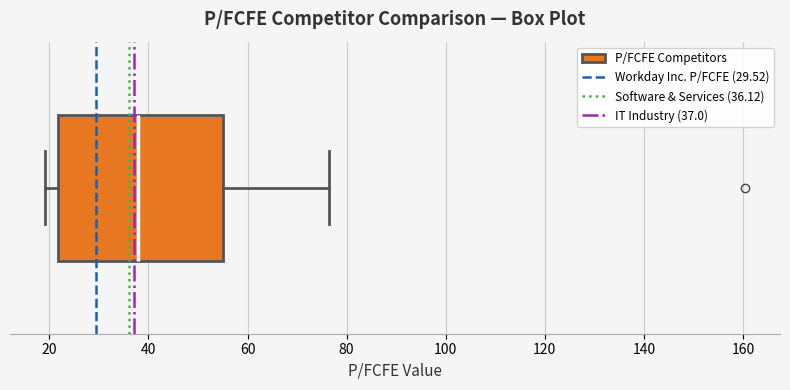

Transcribe this box plot: give where the median line is, the range the box spans, and where the two whiskers end, as read against the x-axis. The values are not printed on the chart, so give them approximately, as read against the axis.

median 38, box 22 to 56, whiskers 20 to 76